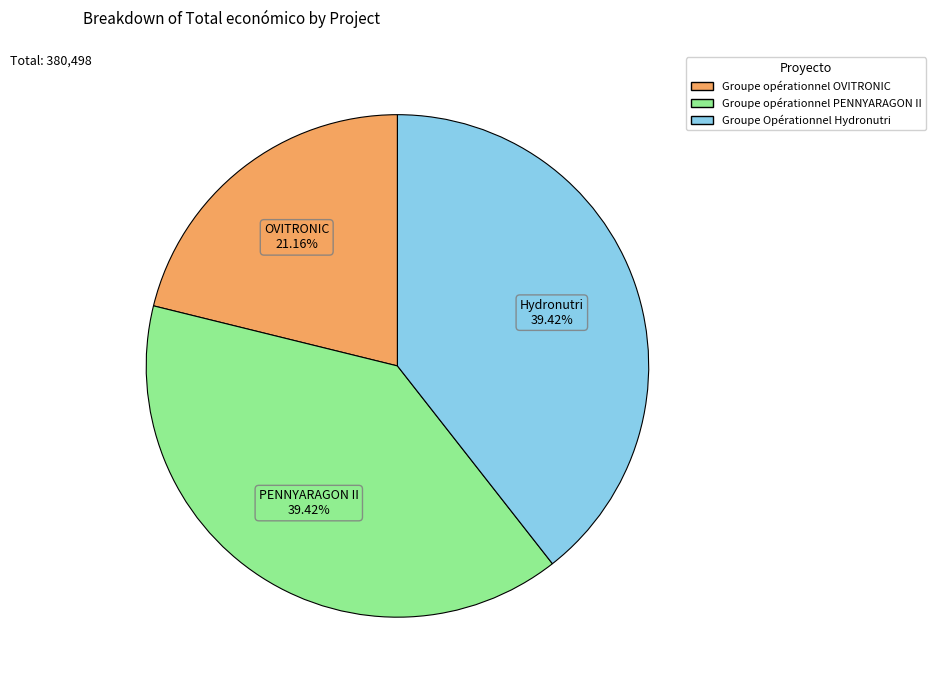

What percentage is the Groupe opérationnel OVITRONIC slice, to the nearest percent?

21%